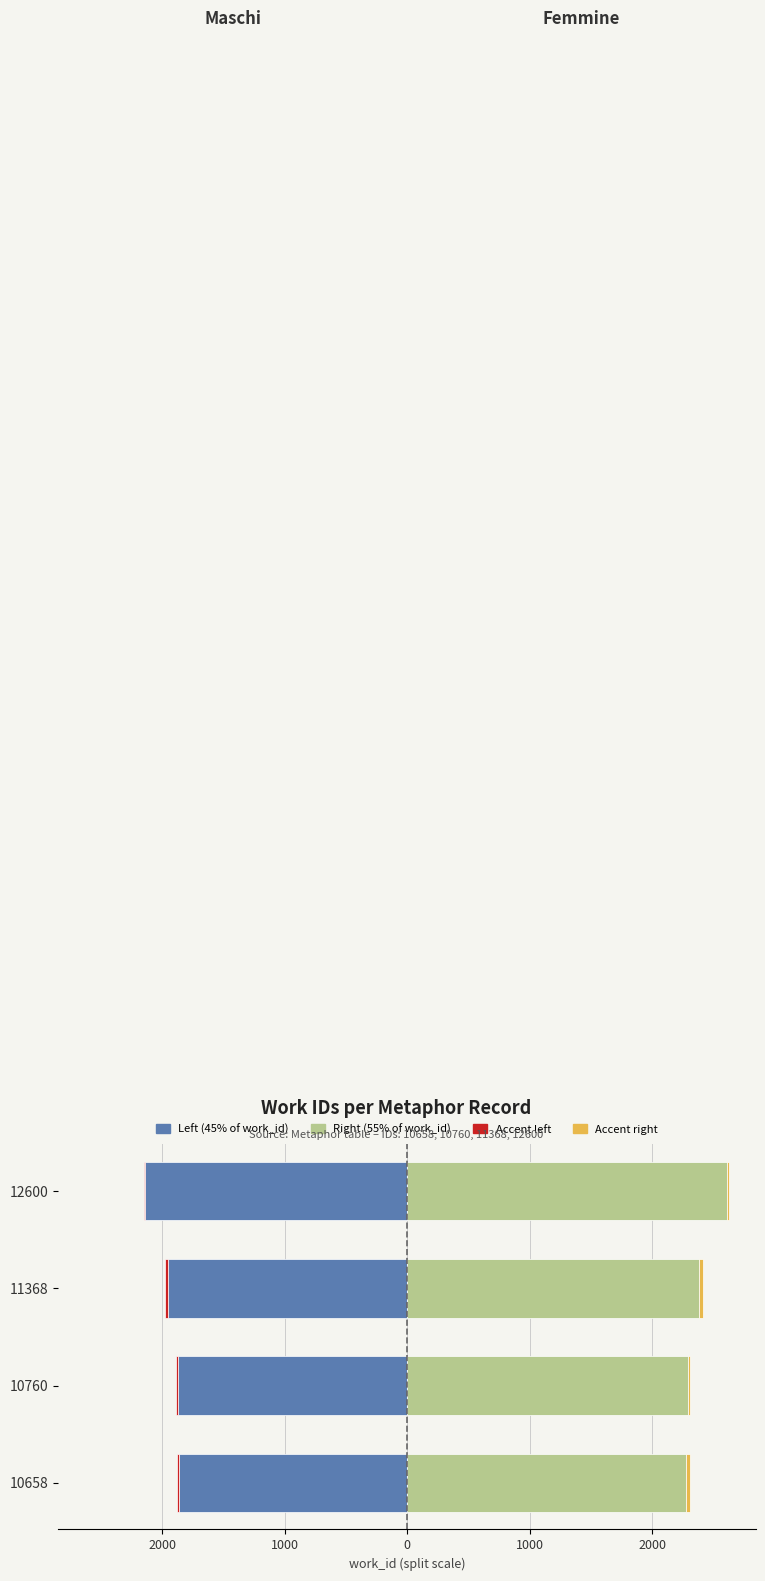

How many data points in Accent right are above 30?

1